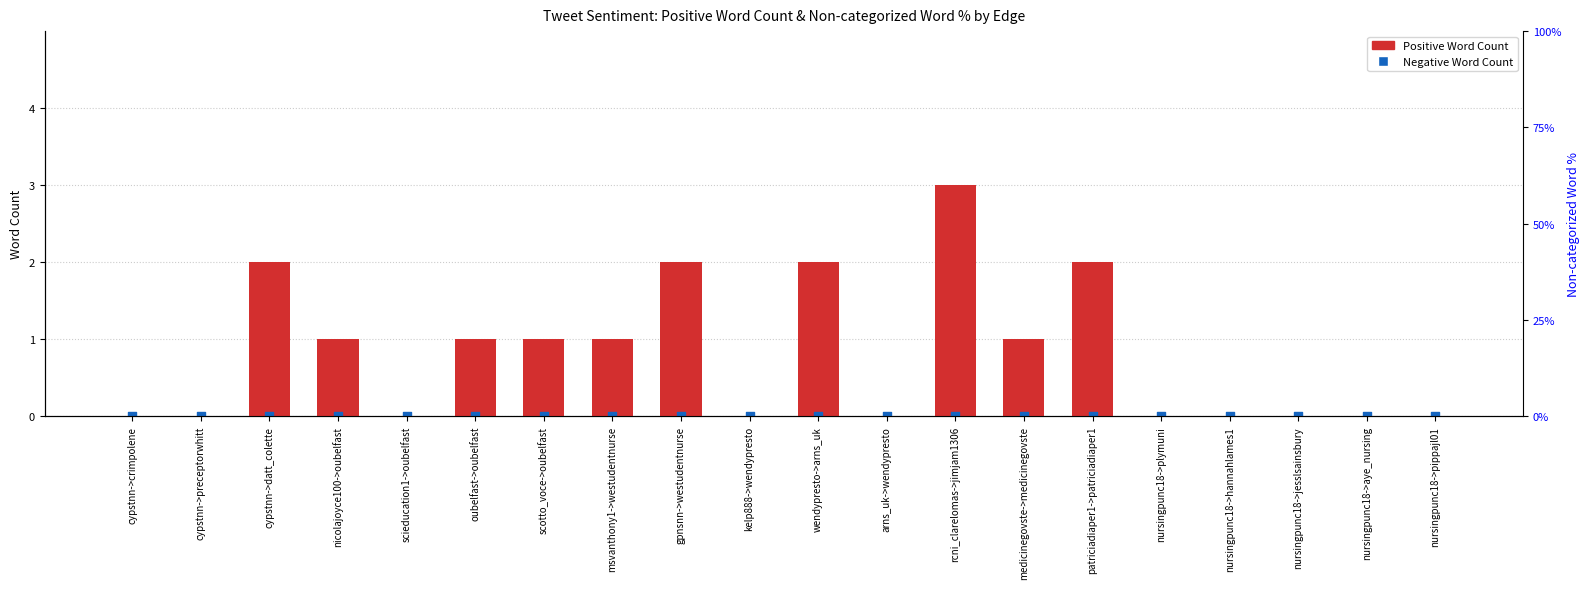

Is the value of Positive Word Count at nursingpunc18->pippajl01 greater than the value of Negative Word Count at cypstnn->preceptorwhitt?

No